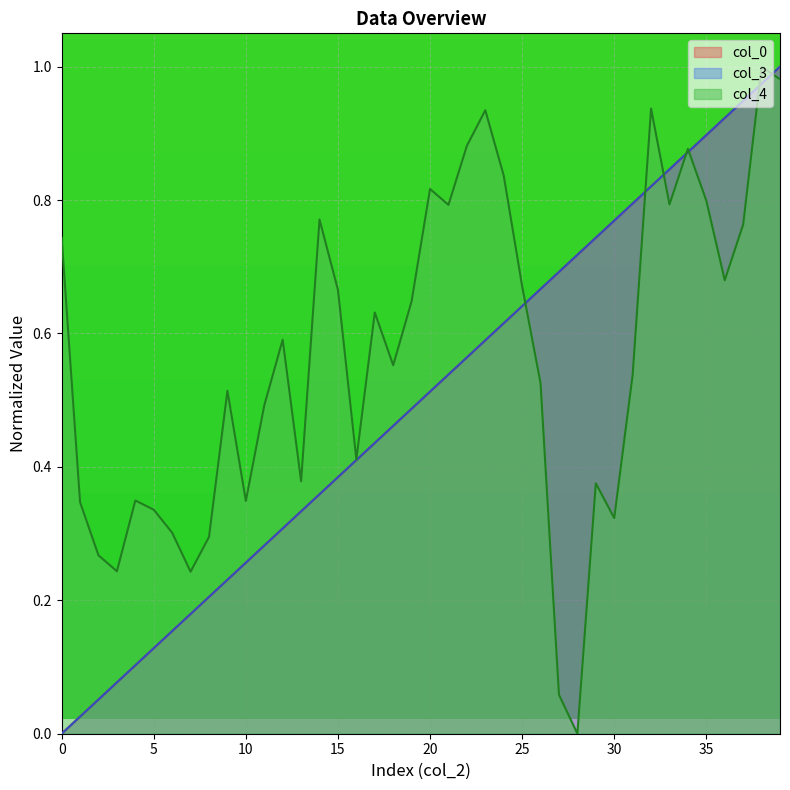

What are all the series names shown in the legend?

col_0, col_3, col_4